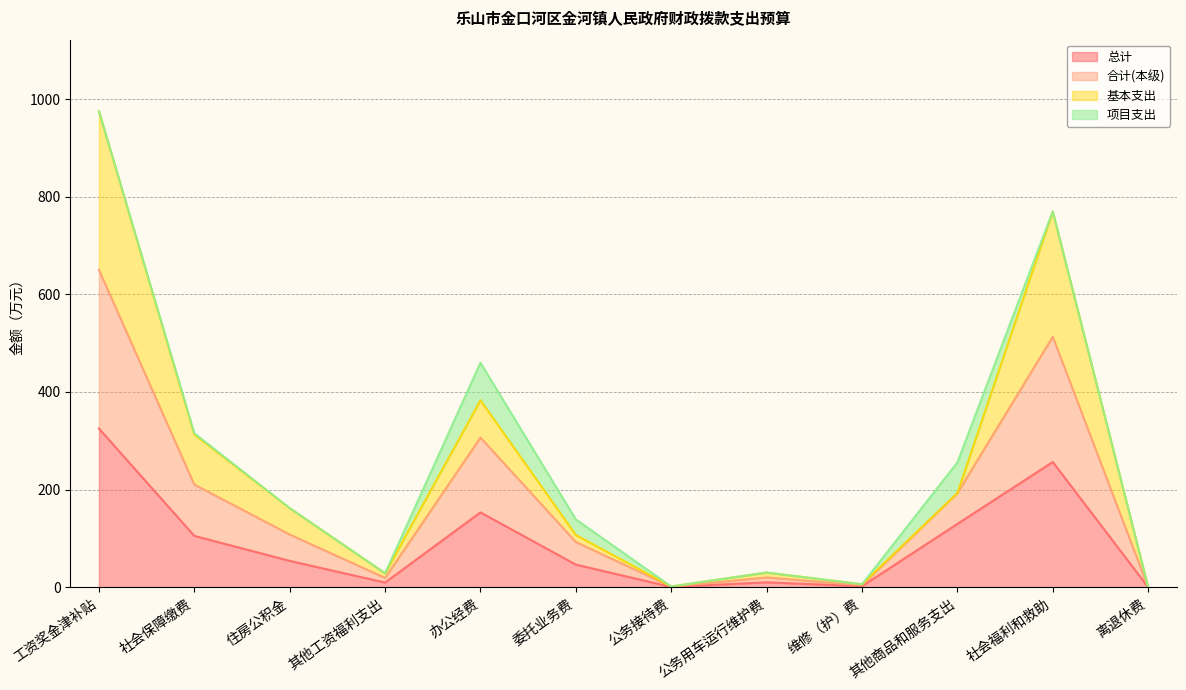

What is the total value across all series at 其他商品和服务支出?

255.6